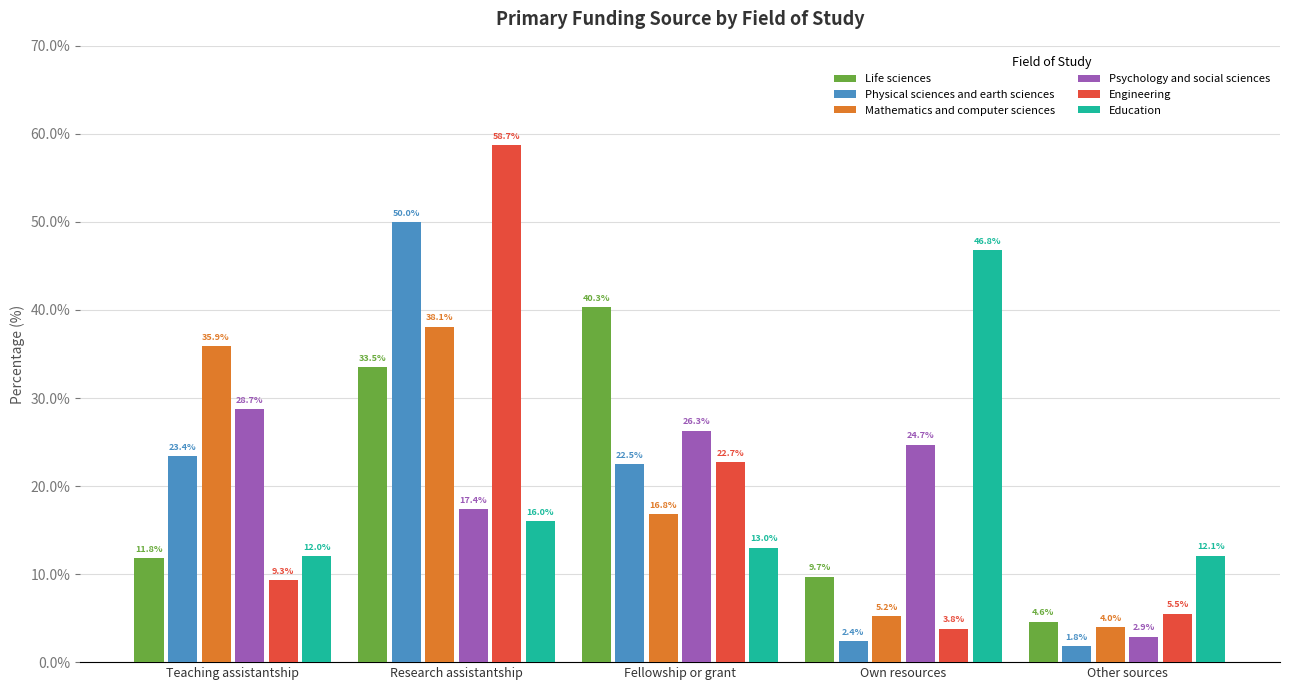

How many bars are there in each group?

6